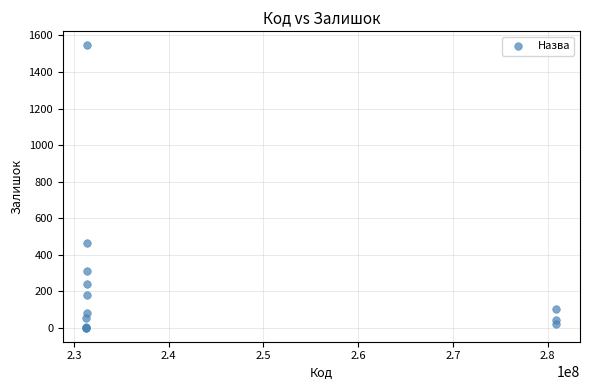

What Y value in the scatter plot is closest to 773?

465